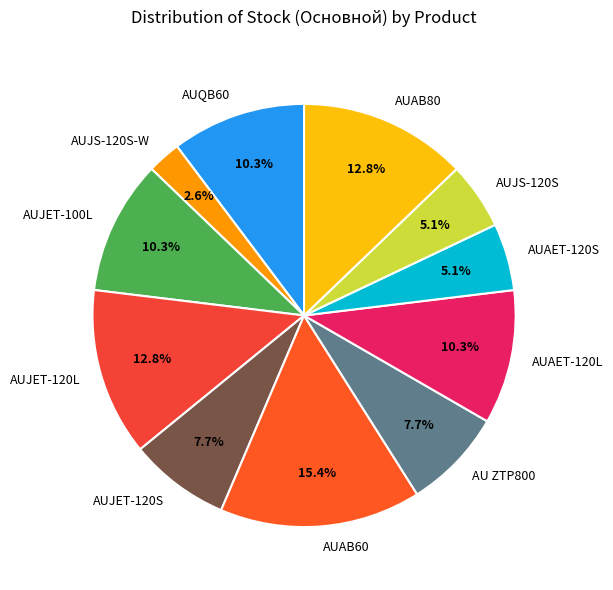

Is it true that AUAB80 is 26% of the pie?

False